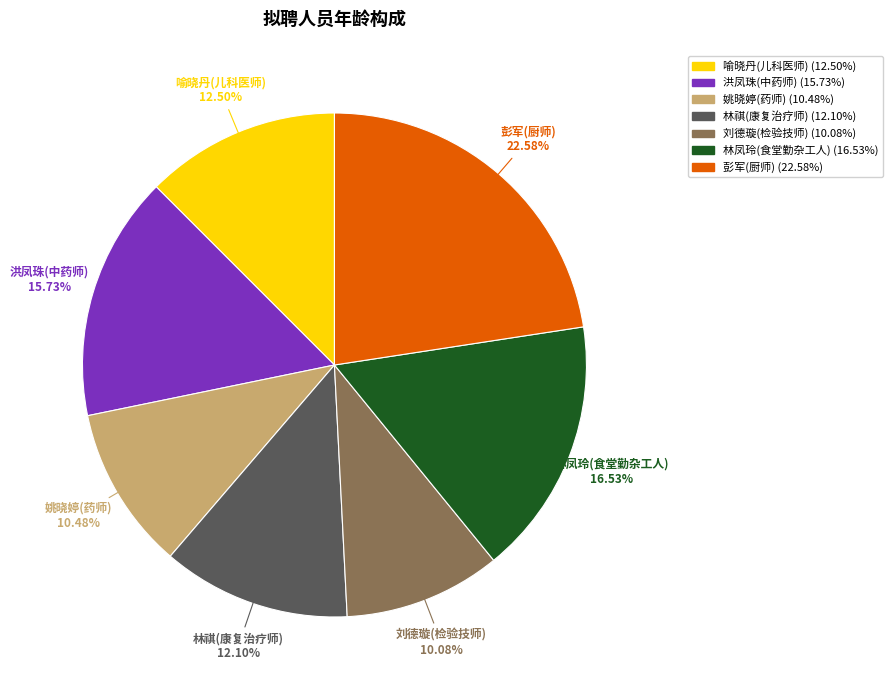

To the nearest percent, what portion does 刘德璇(检验技师) represent?

10%